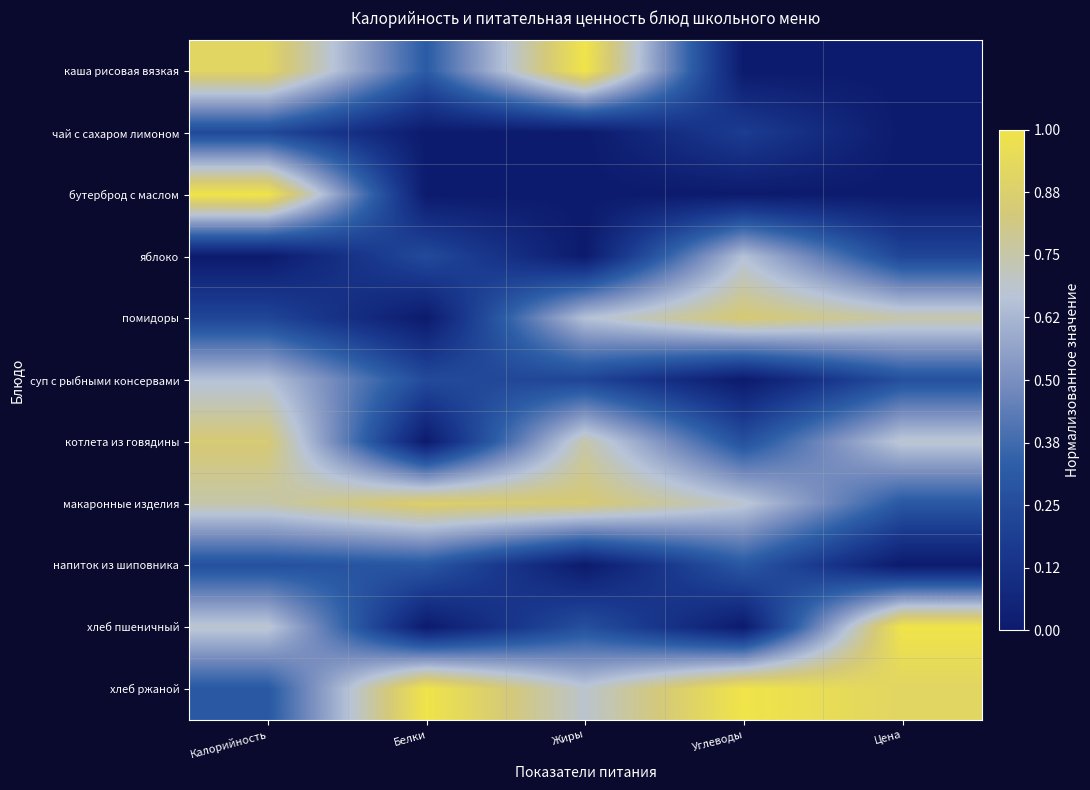

Reading left to right, transcribe all the data shown in this chart.

каша рисовая вязкая: Калорийность=0.9	Белки=0.3	Жиры=1.0	Углеводы=0.0	Цена=0.0
чай с сахаром лимоном: Калорийность=0.2	Белки=0.0	Жиры=0.0	Углеводы=0.2	Цена=0.0
бутерброд с маслом: Калорийность=1.0	Белки=0.0	Жиры=0.0	Углеводы=0.0	Цена=0.0
яблоко: Калорийность=0.0	Белки=0.2	Жиры=0.0	Углеводы=0.7	Цена=0.2
помидоры: Калорийность=0.2	Белки=0.0	Жиры=0.7	Углеводы=0.8	Цена=0.7
суп с рыбными консервами: Калорийность=0.7	Белки=0.2	Жиры=0.2	Углеводы=0.0	Цена=0.3
котлета из говядины: Калорийность=0.8	Белки=0.0	Жиры=0.7	Углеводы=0.3	Цена=0.7
макаронные изделия: Калорийность=0.7	Белки=0.9	Жиры=0.8	Углеводы=0.7	Цена=0.3
напиток из шиповника: Калорийность=0.3	Белки=0.3	Жиры=0.0	Углеводы=0.3	Цена=0.0
хлеб пшеничный: Калорийность=0.7	Белки=0.0	Жиры=0.3	Углеводы=0.0	Цена=1.0
хлеб ржаной: Калорийность=0.3	Белки=1.0	Жиры=0.7	Углеводы=1.0	Цена=0.9